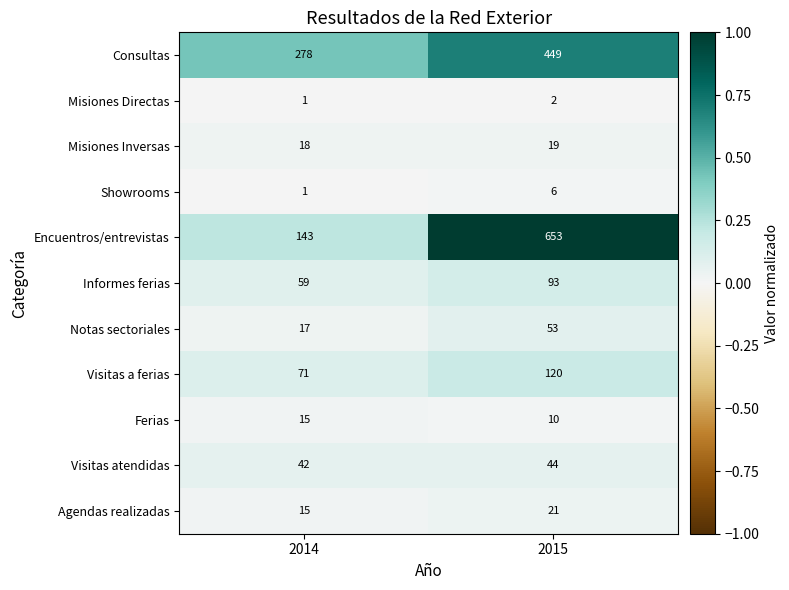

Which series has the largest total across all categories?

Encuentros/entrevistas